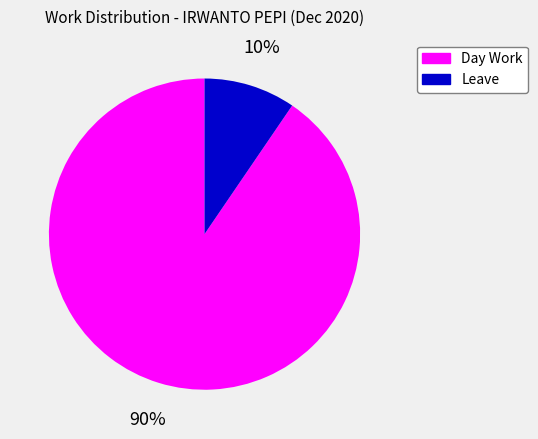

Rank the categories by value from highest to lowest.

Day Work, Leave